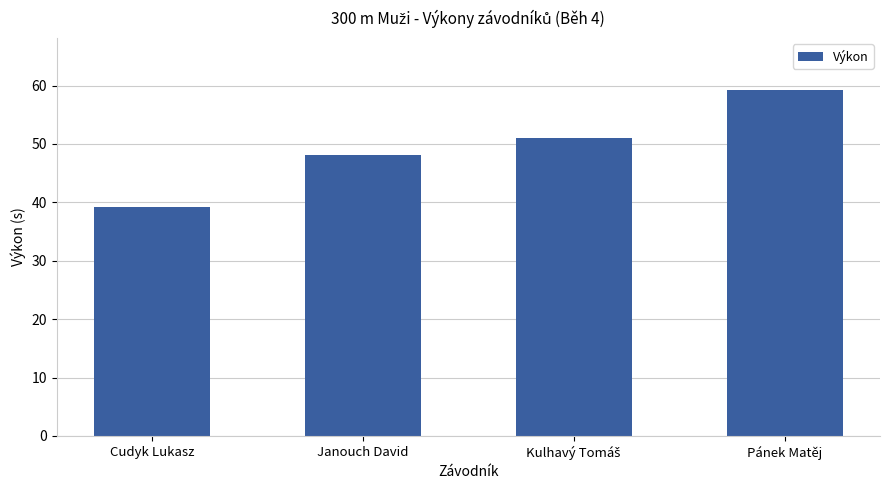

Where is the data nearest to the value 49?

Janouch David